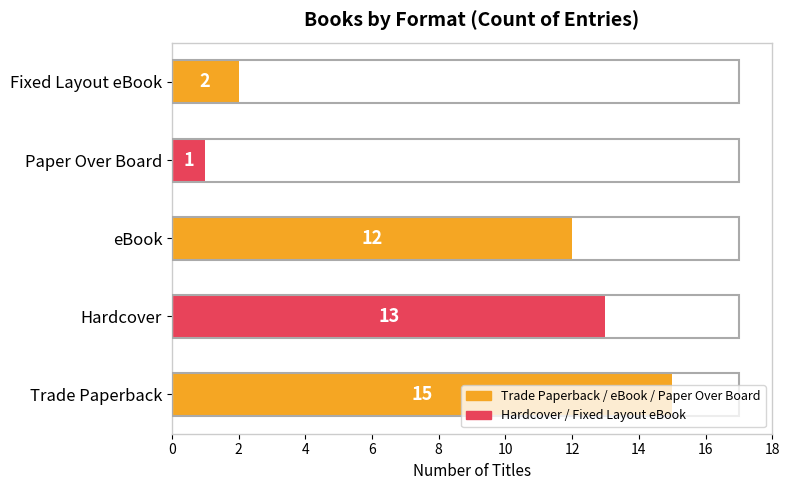

Which has a higher value, Hardcover or Trade Paperback?

Trade Paperback